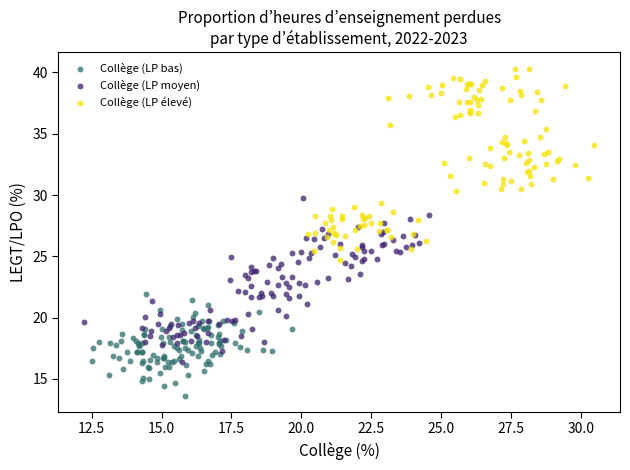

Which series contains the highest Y value?

Collège (LP élevé)